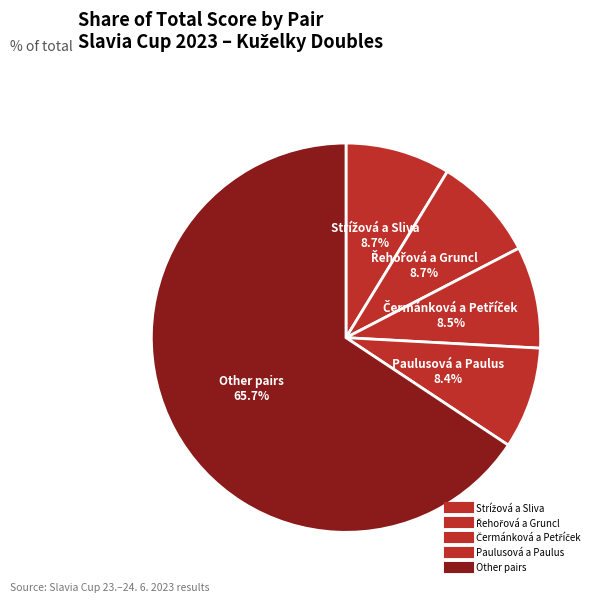

How many slices are in this pie chart?

5